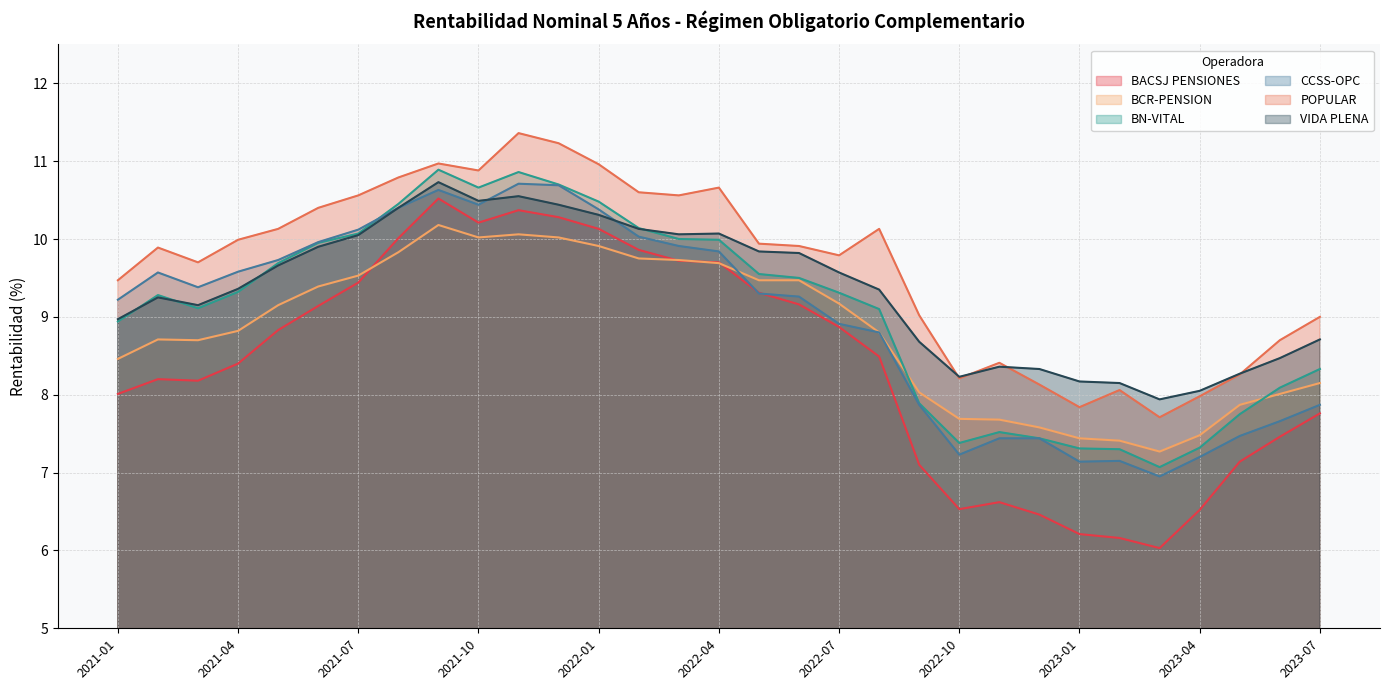

Between 2022-10 and 2021-01, which series saw the biggest shift?

CCSS-OPC